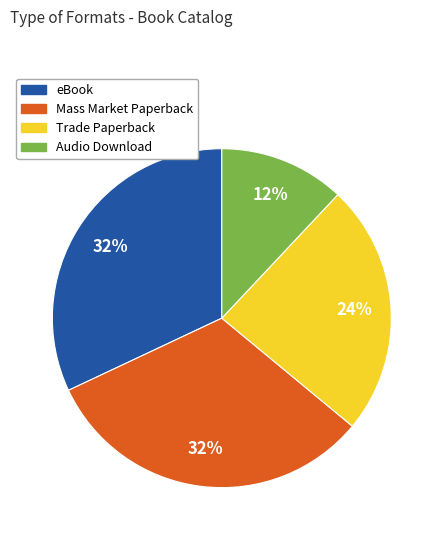

Is there any slice that represents more than half of the pie?

No